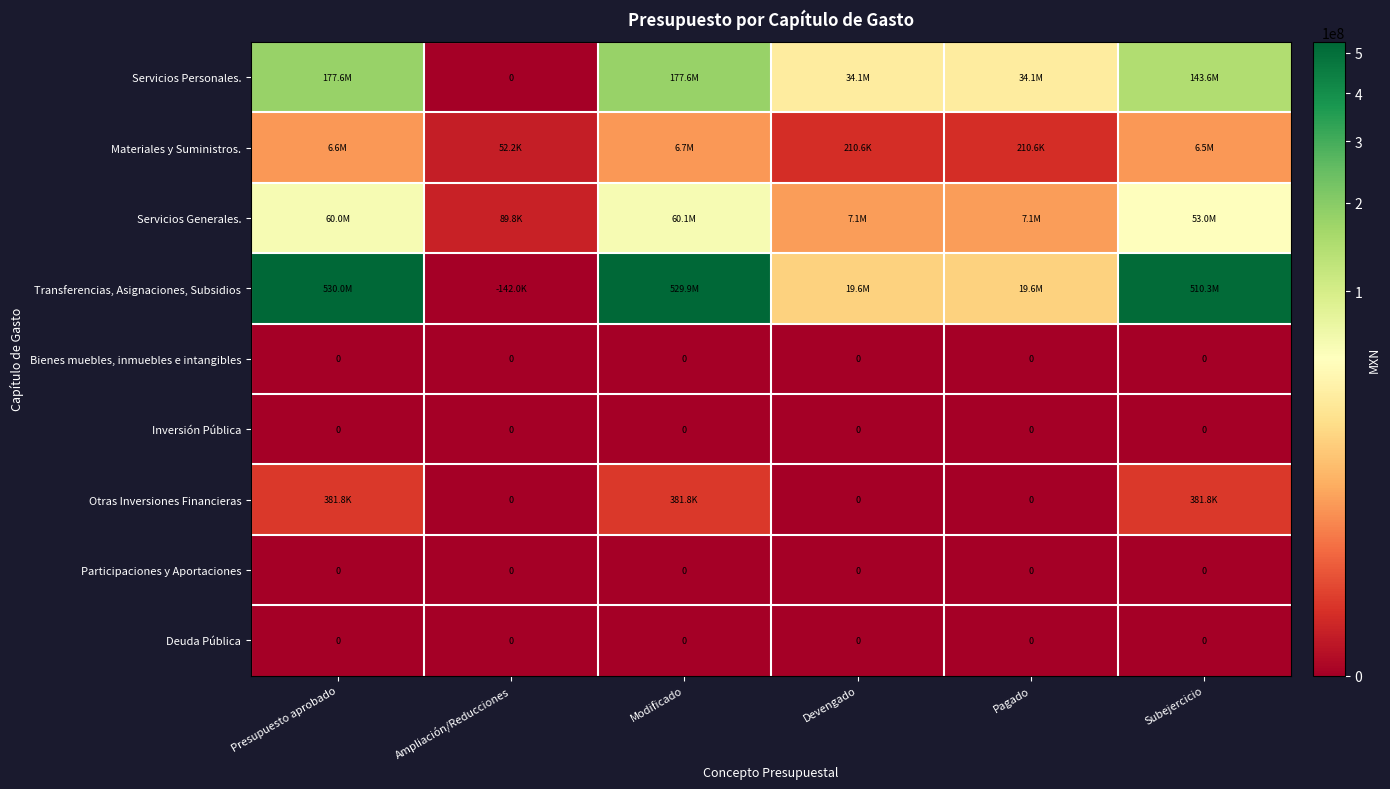

Which series has the largest total across all categories?

Transferencias, Asignaciones, Subsidios